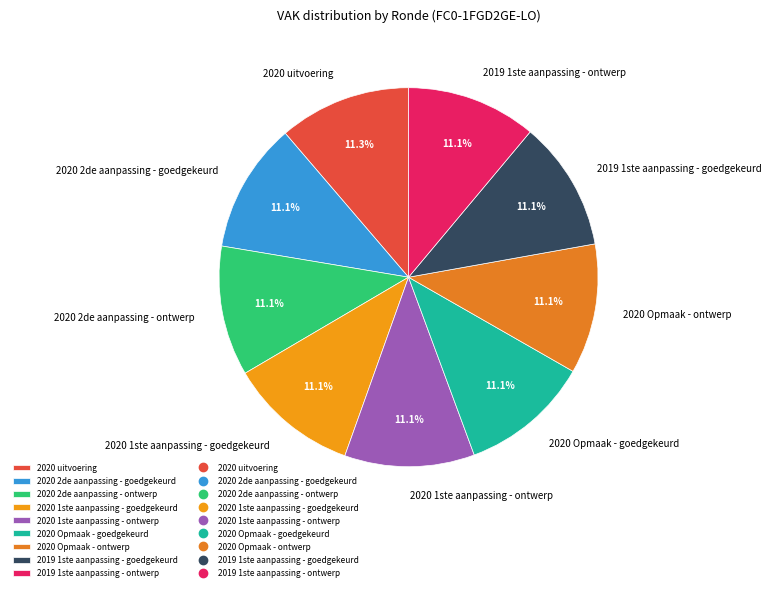

True or false: 2020 2de aanpassing - goedgekeurd accounts for 11% of the total.

True